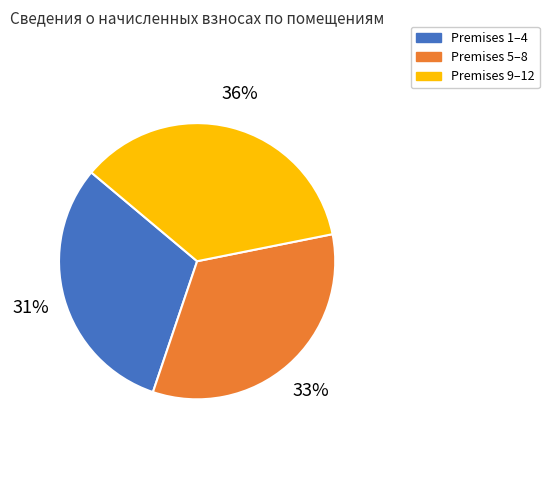

Which slice is the largest?

Premises 9–12